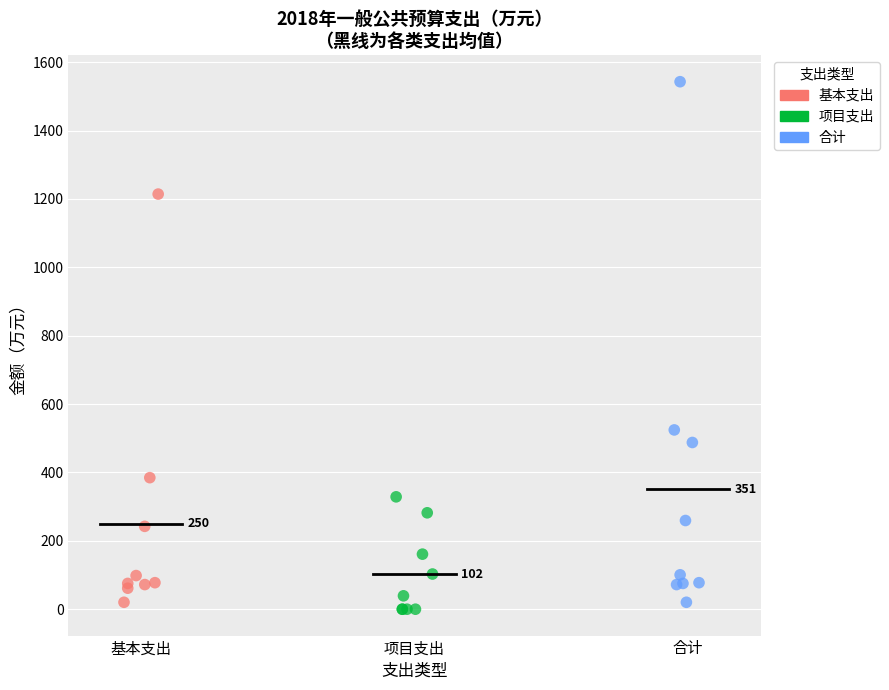

Which series has the widest spread of Y values?

合计